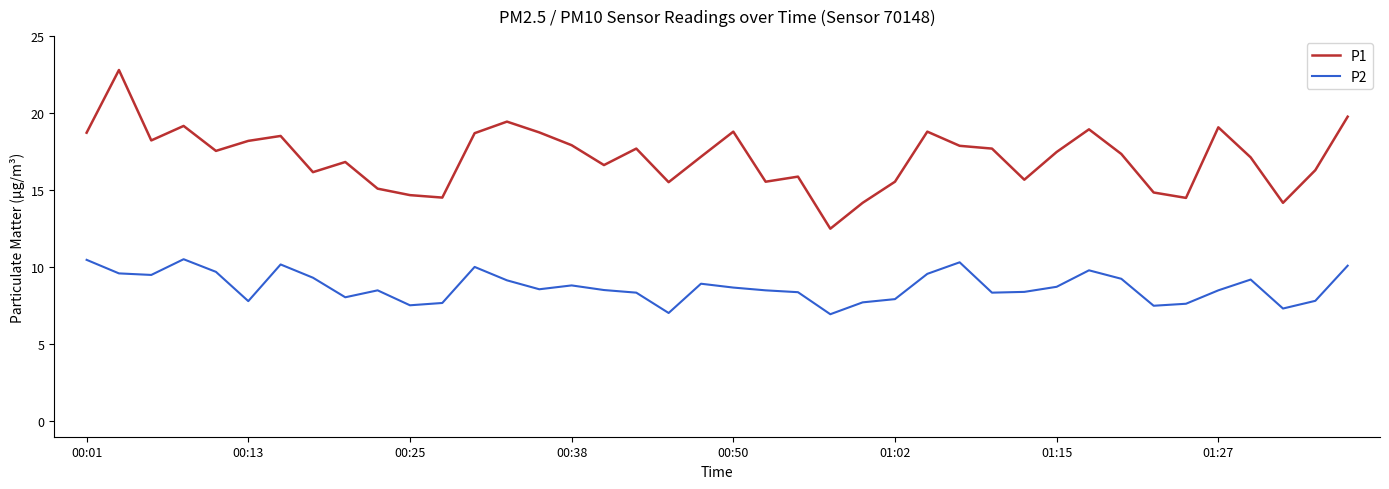

True or false: P2 and P1 intersect in this chart.

False